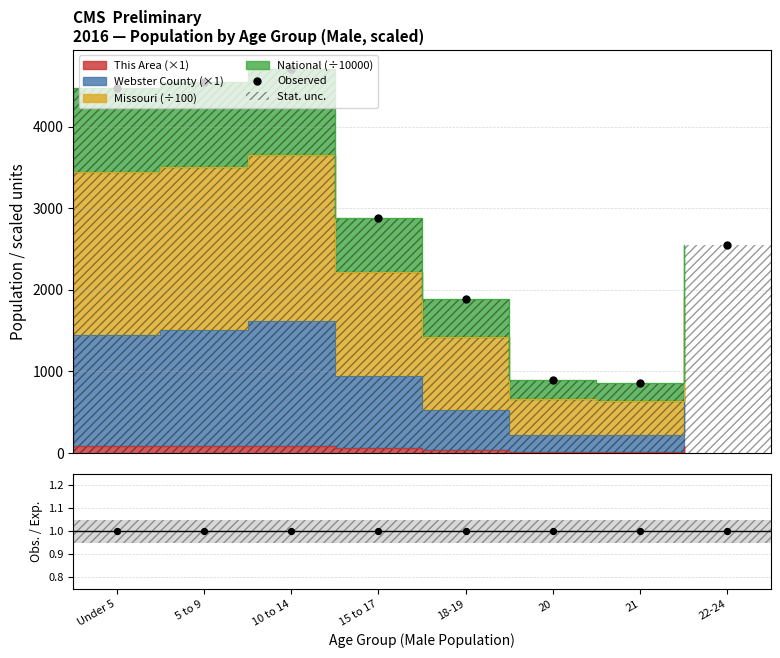

Is the value of Stat. unc. at 21 greater than the value of Observed at 22-24?

No